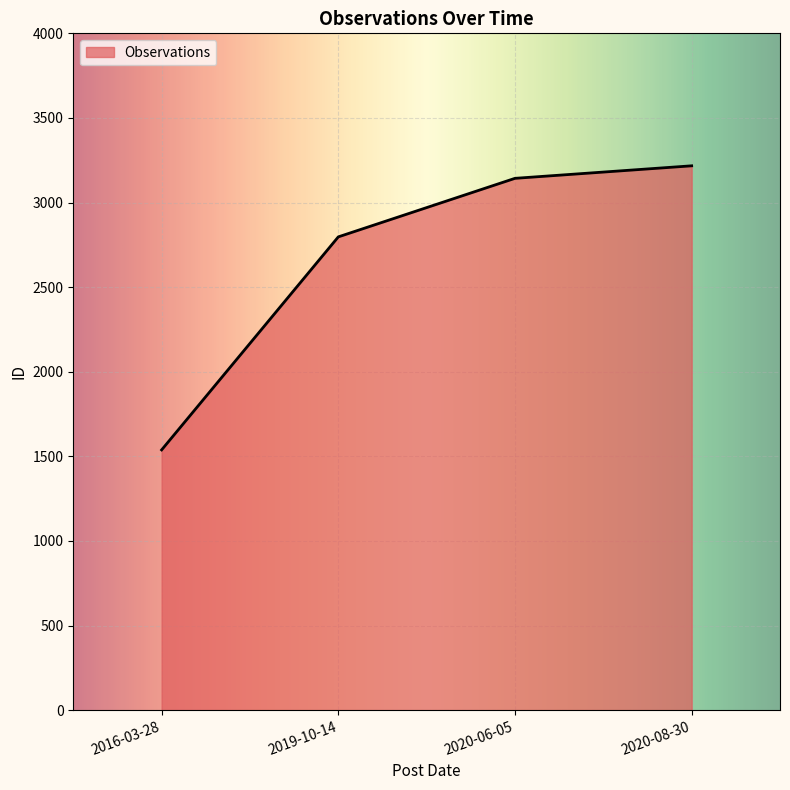

What is the minimum value shown in the chart?

1538